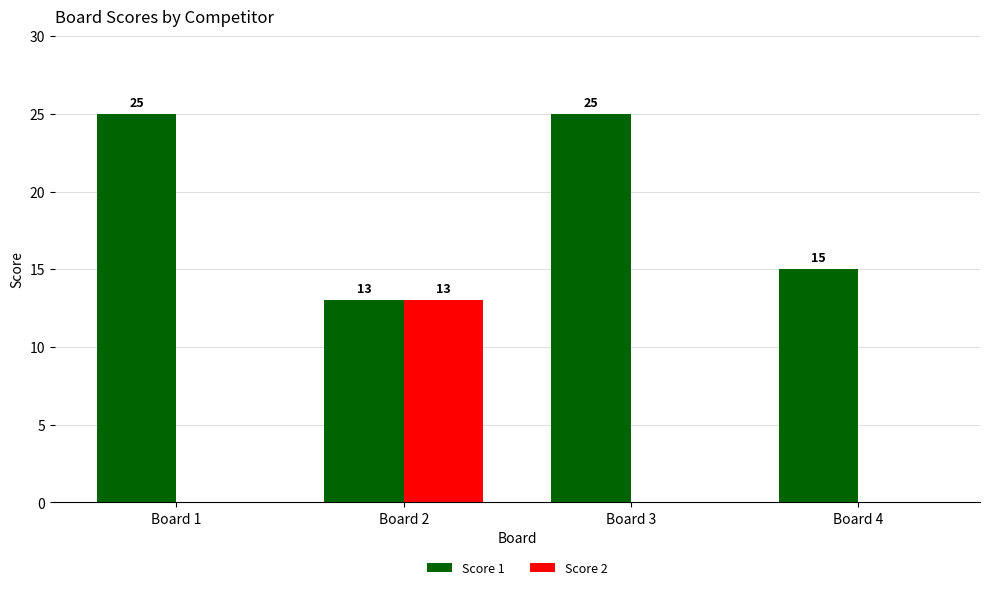

Is it true that Score 1 equals 15 at Board 4?

True